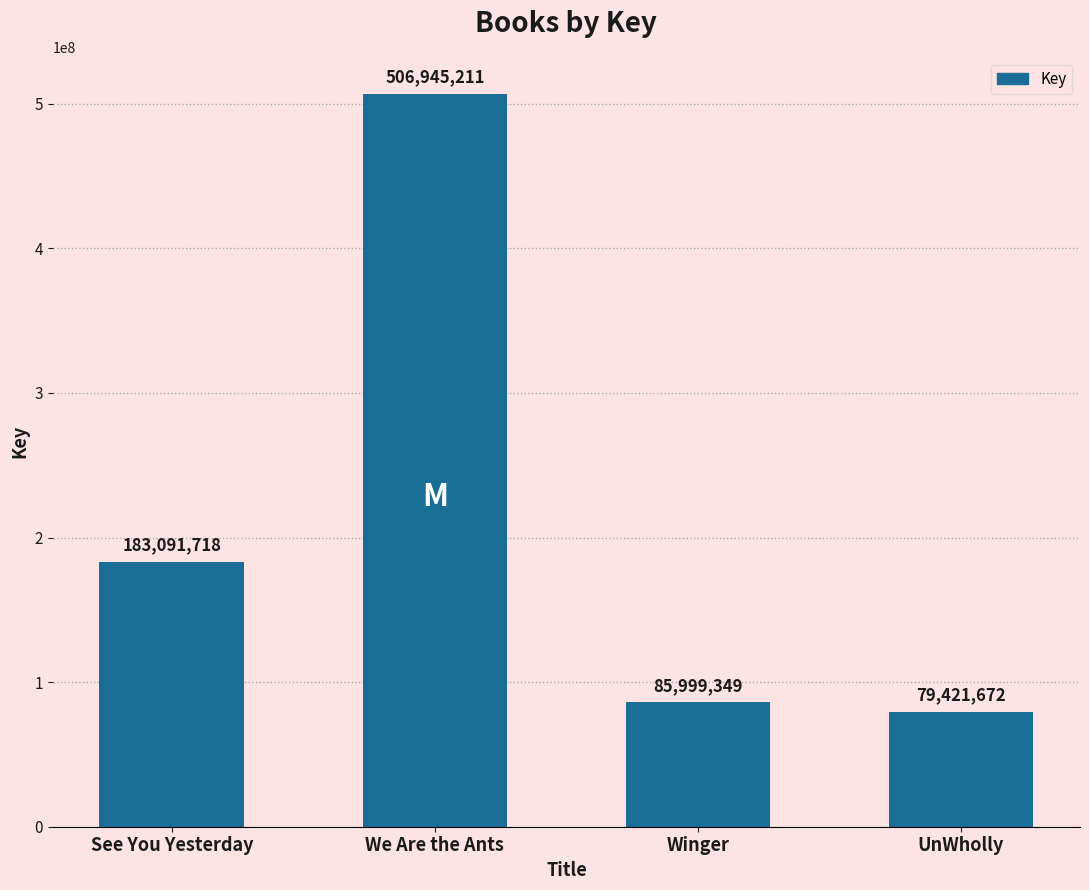

Rank the categories by value from highest to lowest.

We Are the Ants, See You Yesterday, Winger, UnWholly